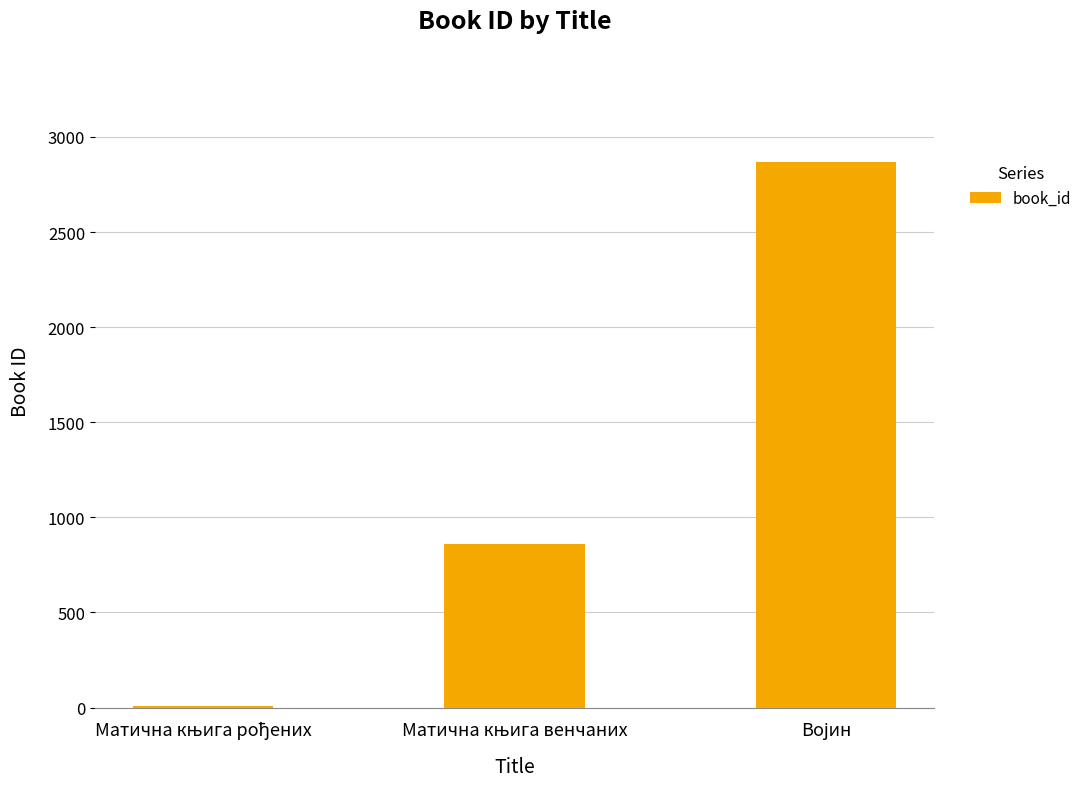

Are the bars horizontal?

No